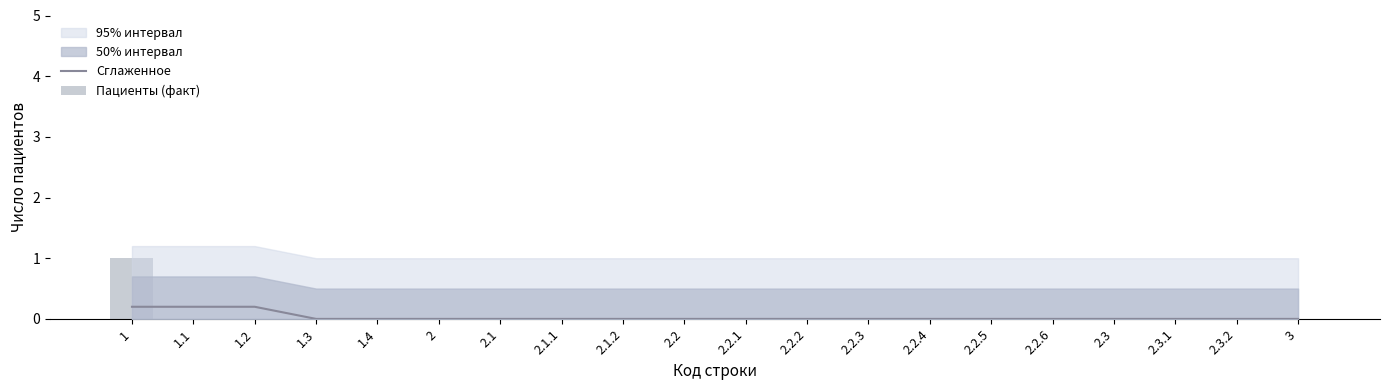

True or false: Пациенты (факт) has a value of 0.0 at 2.3.1.

True